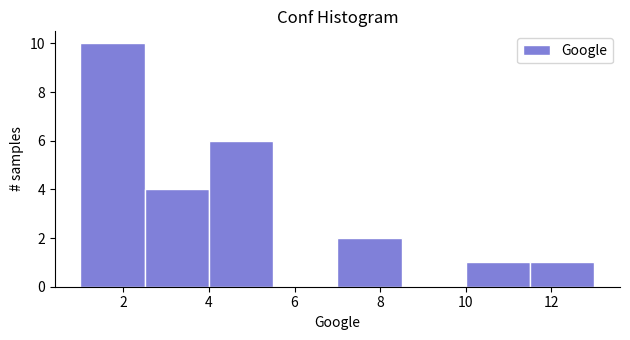

Reading left to right, list every bar in this chart as the range it spans on the x-axis followed by its height. Neither the bar edges nor the heights are printed on the chart, so give them approximately, as read against the axes.

1.0 to 2.5: 10
2.5 to 4.0: 4
4.0 to 5.5: 6
5.5 to 7.0: 0
7.0 to 8.5: 2
8.5 to 10.0: 0
10.0 to 11.5: 1
11.5 to 13.0: 1